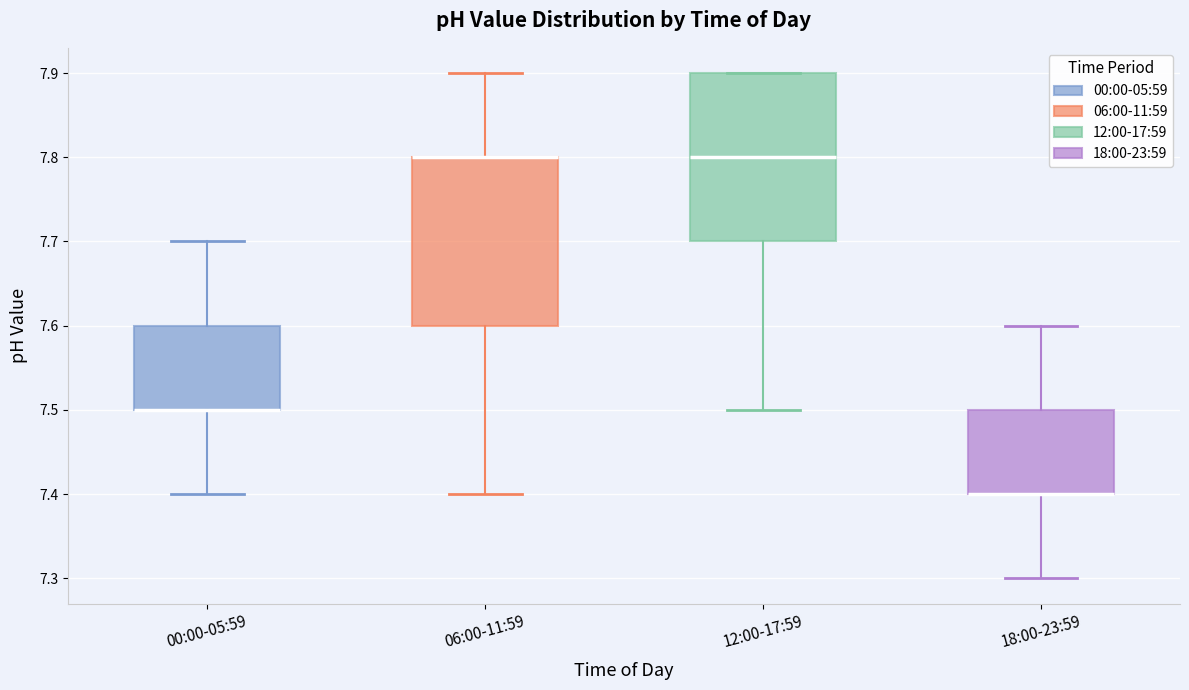

Reading left to right, read every box against the y-axis: the position of its median line, the range the box covers, and the ends of its whiskers. The values are not printed on the chart, so give them approximately, as read against the axis.

00:00-05:59: median 7.5 (drawn on the box's lower edge), box 7.5 to 7.6, whiskers 7.4 to 7.7
06:00-11:59: median 7.8 (drawn on the box's upper edge), box 7.6 to 7.8, whiskers 7.4 to 7.9
12:00-17:59: median 7.8, box 7.7 to 7.9, whiskers 7.5 to 7.9
18:00-23:59: median 7.4 (drawn on the box's lower edge), box 7.4 to 7.5, whiskers 7.3 to 7.6